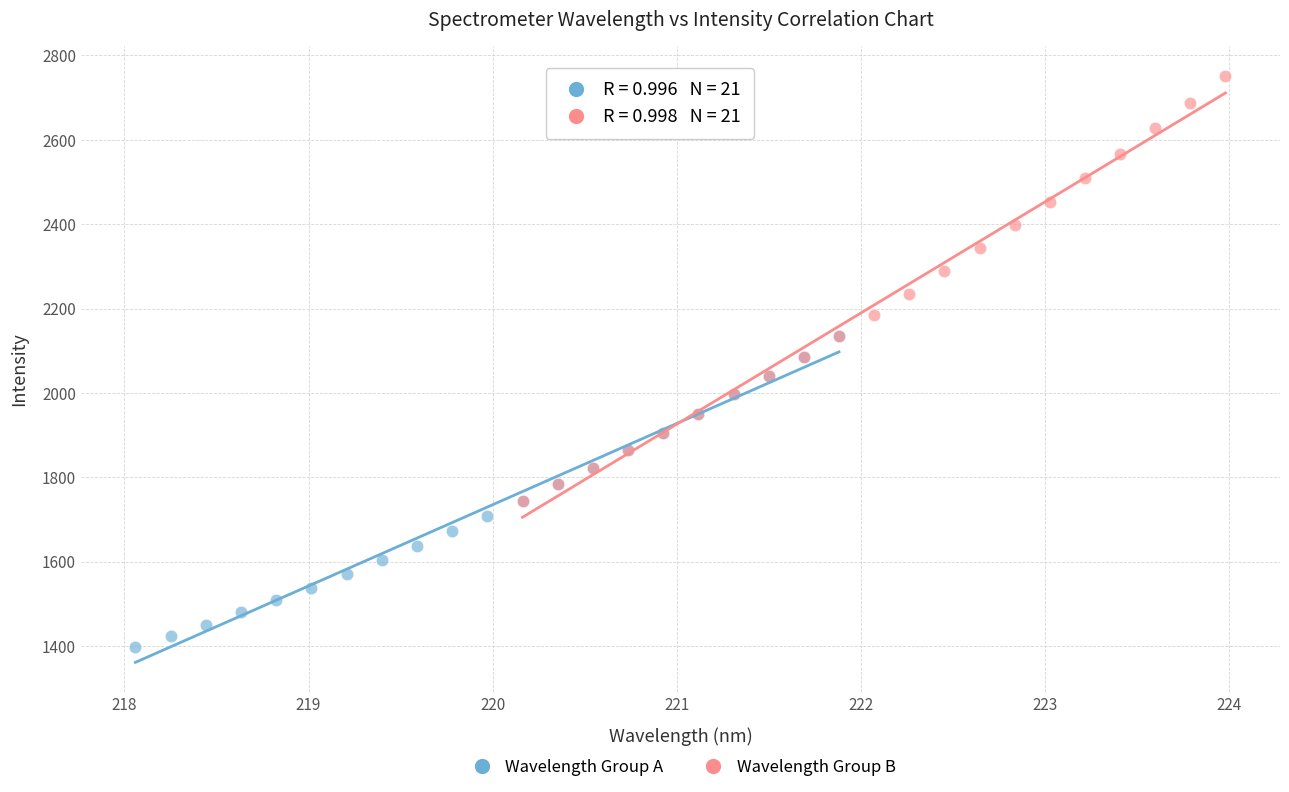

Which series reaches the maximum Y coordinate?

Wavelength Group B